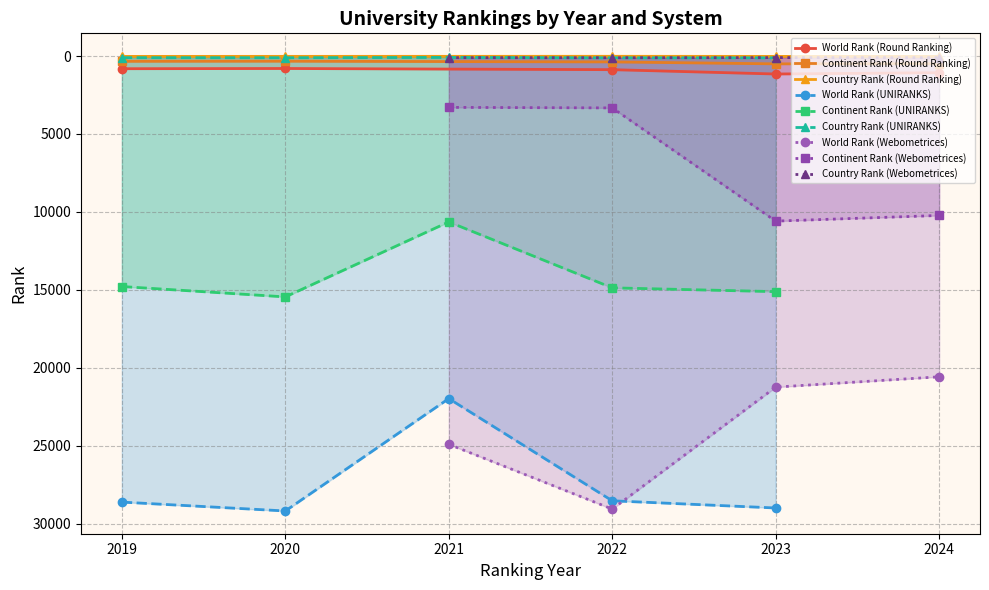

True or false: Country Rank (Round Ranking) has a value of 14 at 2022.

True